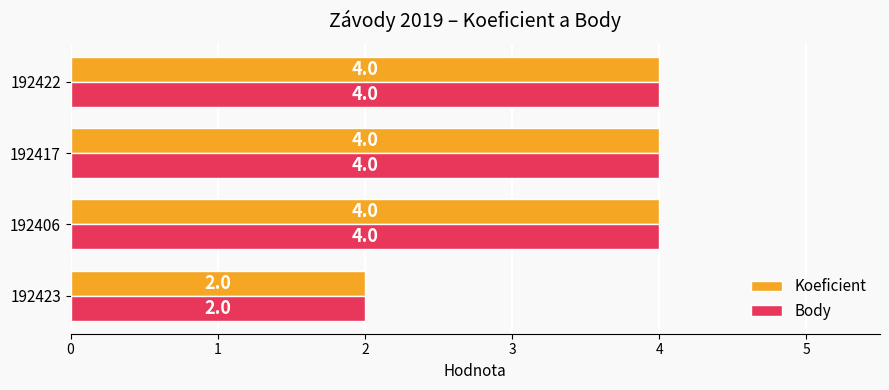

At which category does the chart reach its minimum across all series?

192423